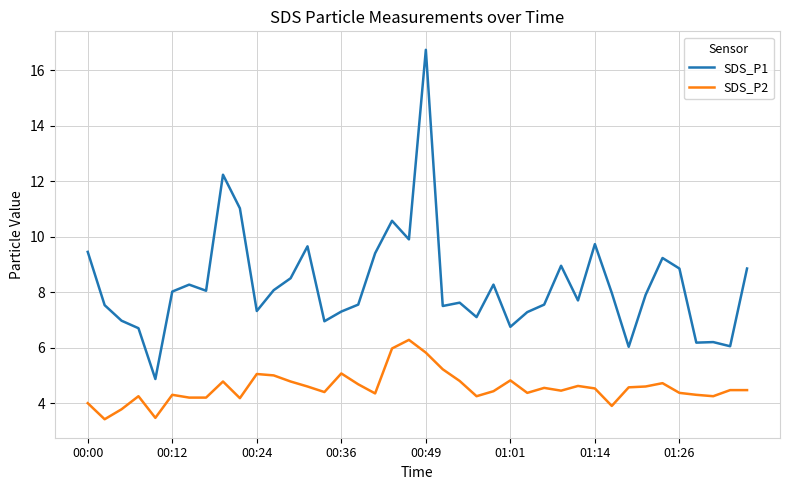

What is the difference between the maximum and minimum values in the SDS_P2 series?

2.9